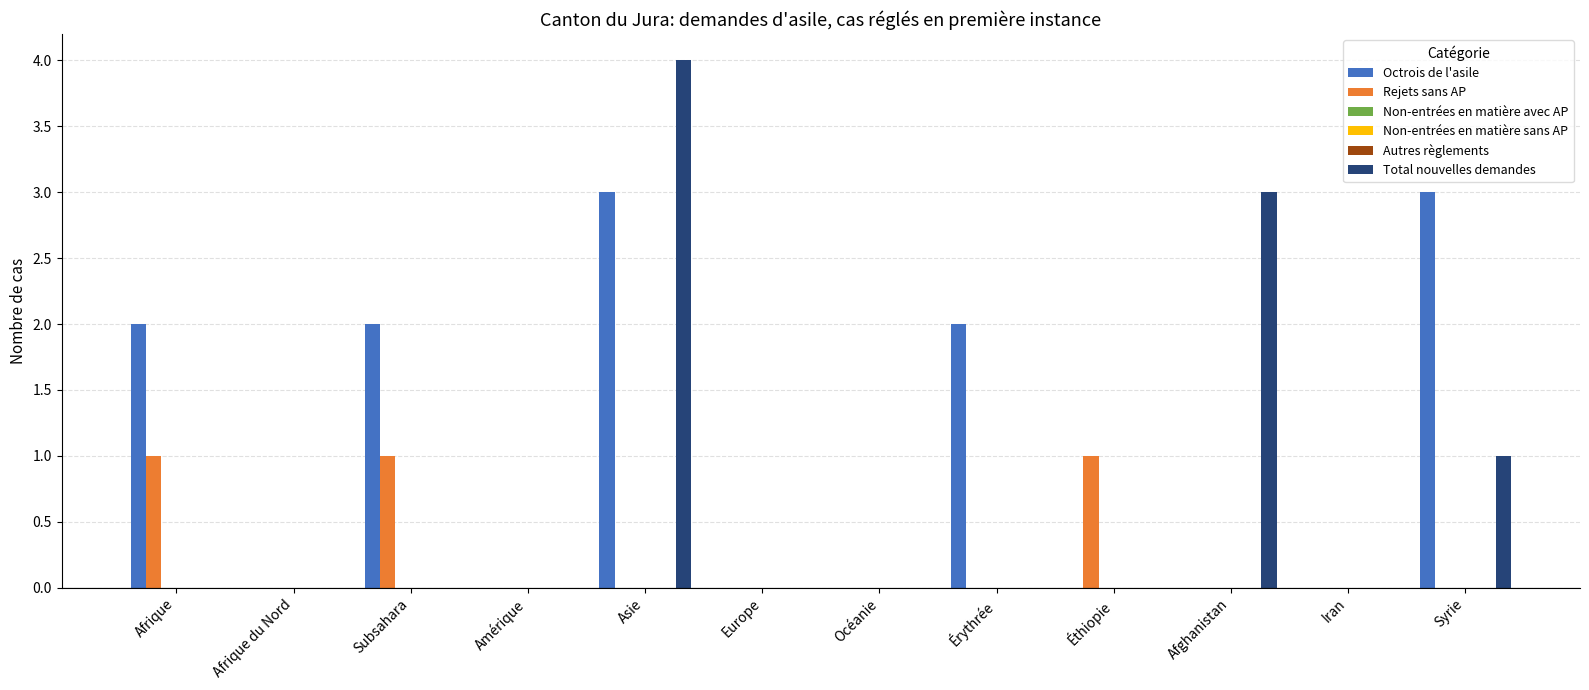

List the series in order of their peak value, highest first.

Total nouvelles demandes, Octrois de l'asile, Rejets sans AP, Non-entrées en matière avec AP, Non-entrées en matière sans AP, Autres règlements